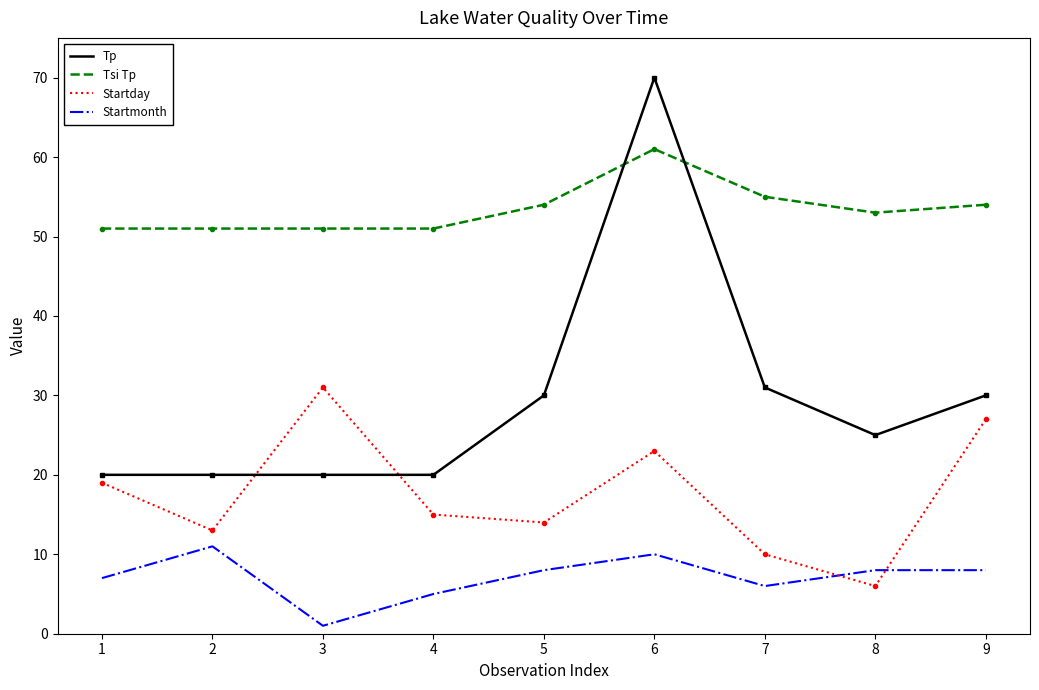

Is the value of Tsi Tp at 9 greater than the value of Startmonth at 7?

Yes